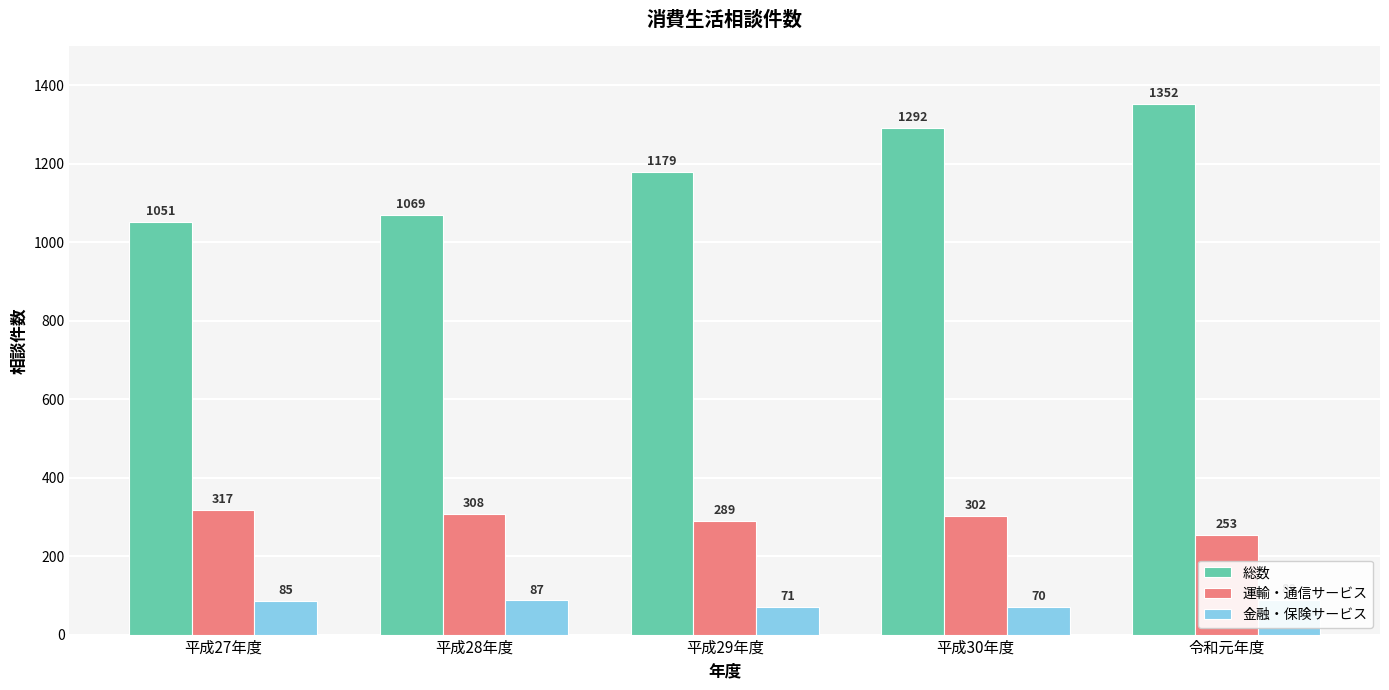

How many groups of bars are there?

5